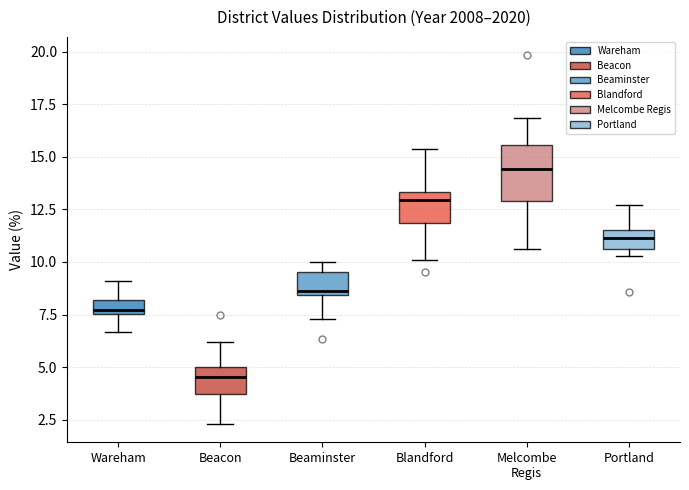

Comparing the boxes themselves (not the whiskers), which one is the tallest?

Melcombe Regis